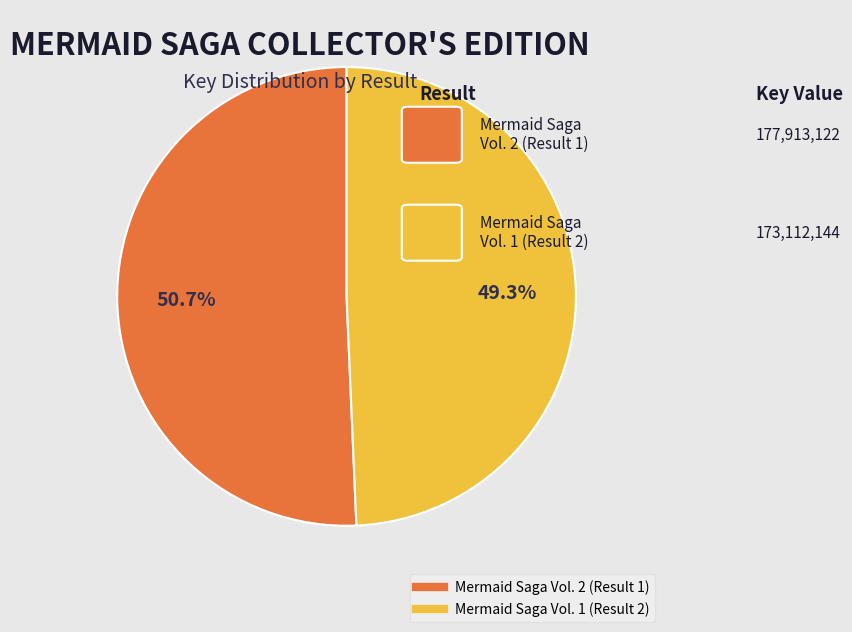

Do Mermaid Saga Vol. 2 (Result 1) and Mermaid Saga Vol. 1 (Result 2) together represent more than half of the pie?

Yes